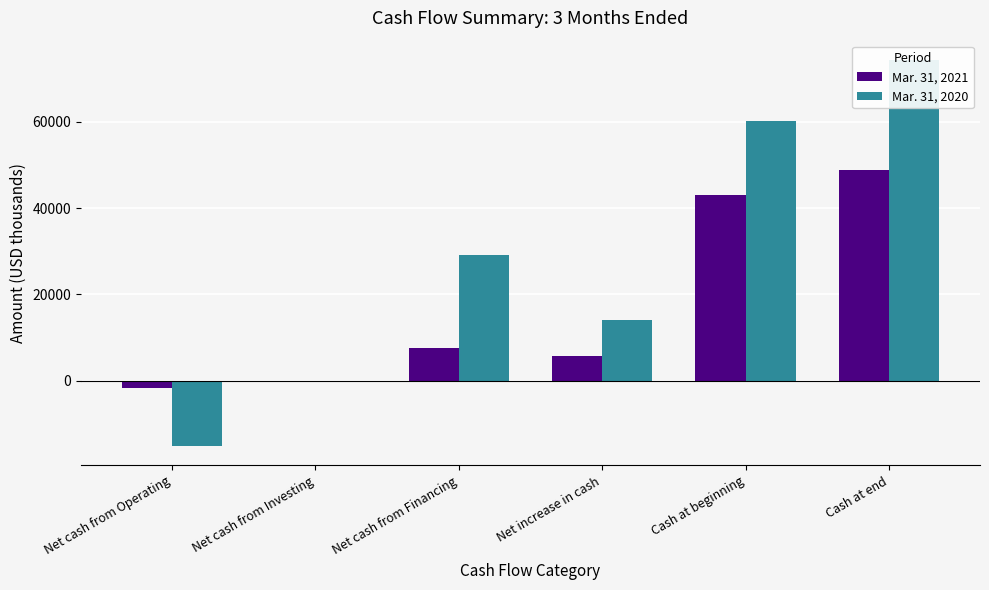

What is the label of the 4th bar from the left?

Net increase in cash